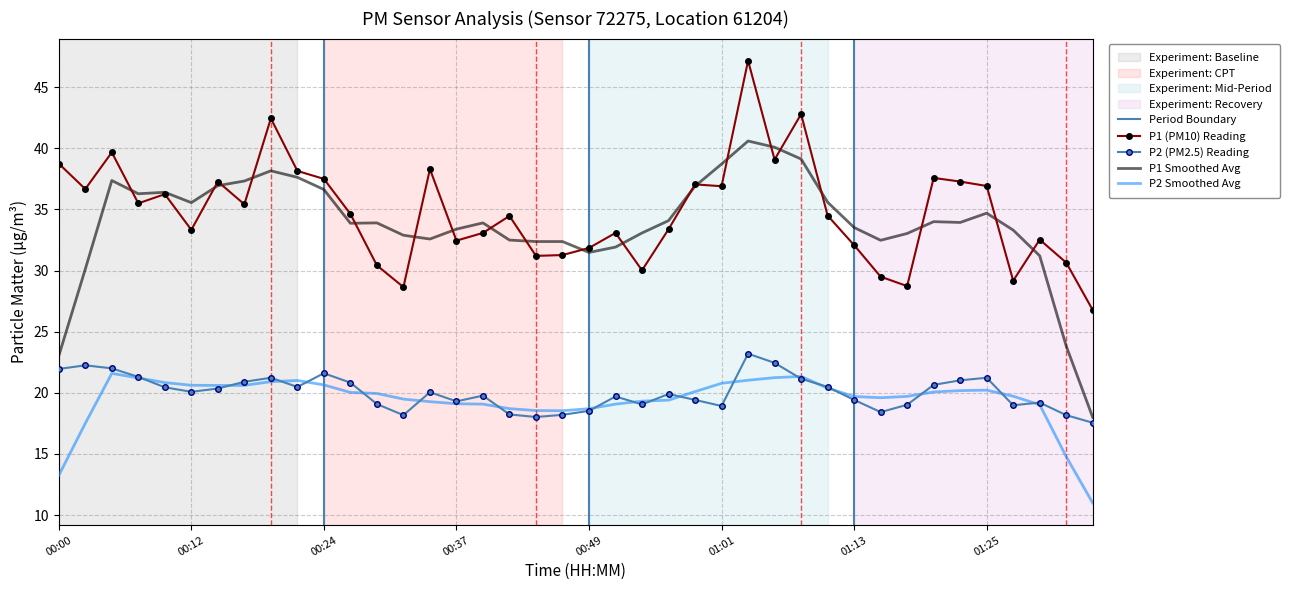

Which series changed the most between 00:49 and 01:18?

P1